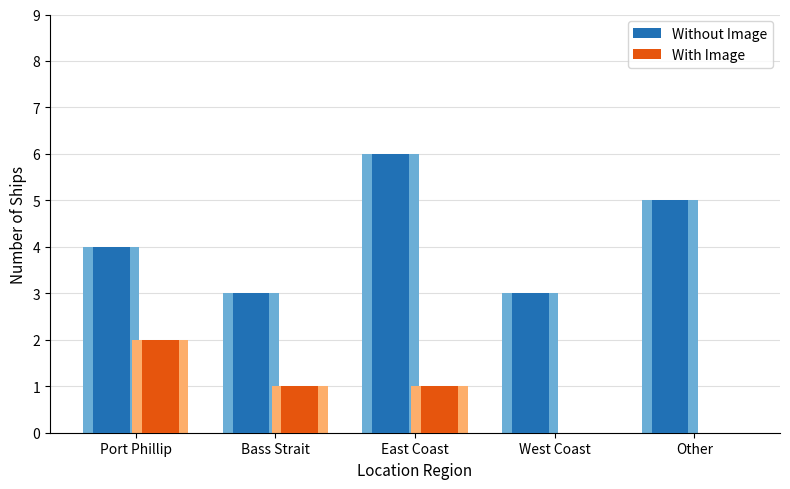

Which series has the largest range (max minus min)?

Without Image